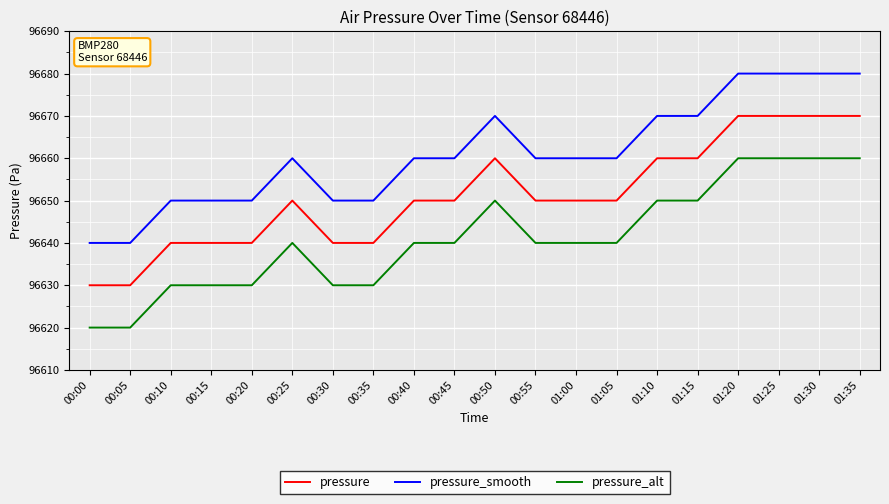

Reading left to right, what are all the values shown in this chart?

pressure: 96630	96630	96640	96640	96640	96650	96640	96640	96650	96650	96660	96650	96650	96650	96660	96660	96670	96670	96670	96670
pressure_smooth: 96640	96640	96650	96650	96650	96660	96650	96650	96660	96660	96670	96660	96660	96660	96670	96670	96680	96680	96680	96680
pressure_alt: 96620	96620	96630	96630	96630	96640	96630	96630	96640	96640	96650	96640	96640	96640	96650	96650	96660	96660	96660	96660